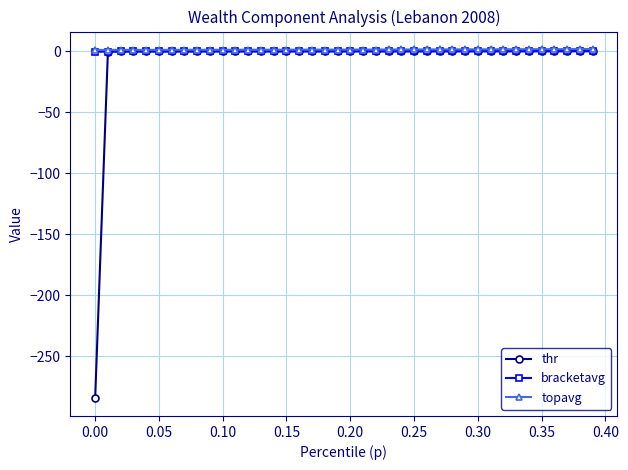

Which series has the largest range (max minus min)?

thr